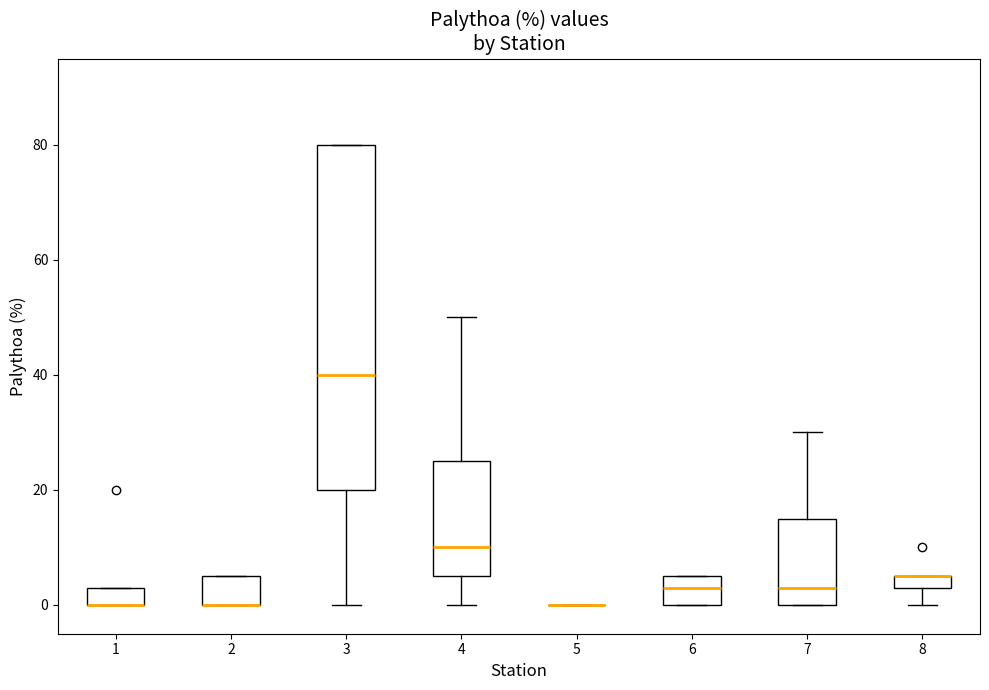

Comparing the boxes themselves (not the whiskers), which one is the tallest?

3